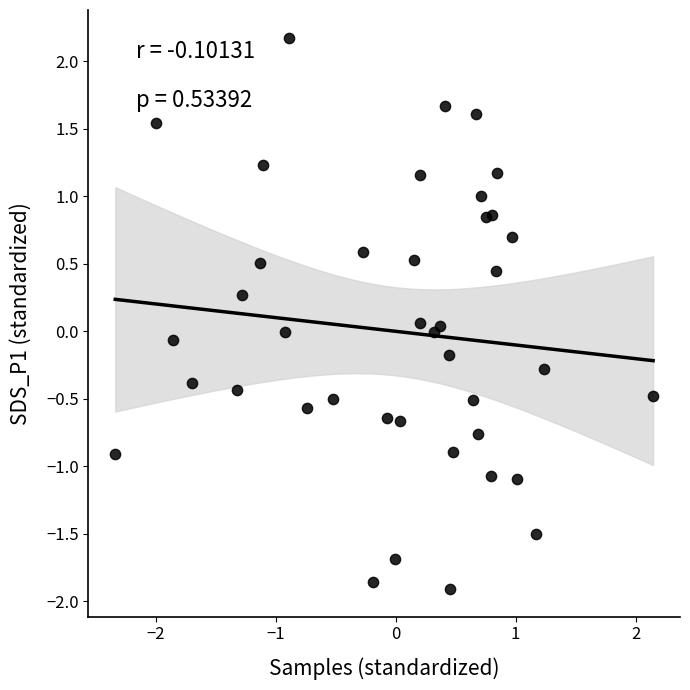

What is the range of X values (max minus min)?

4.5